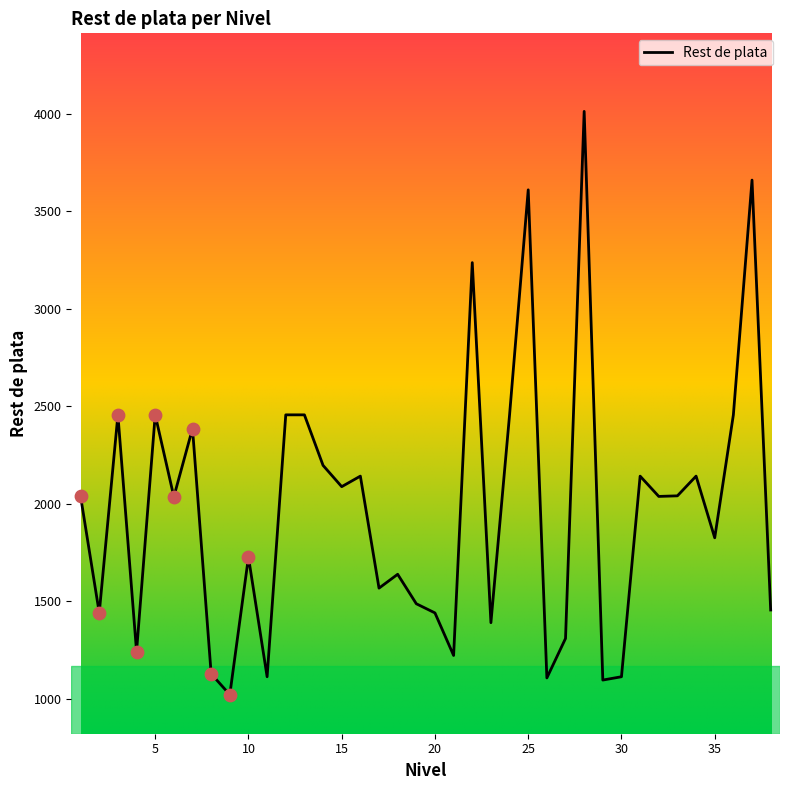

What is the greatest value displayed?

4011